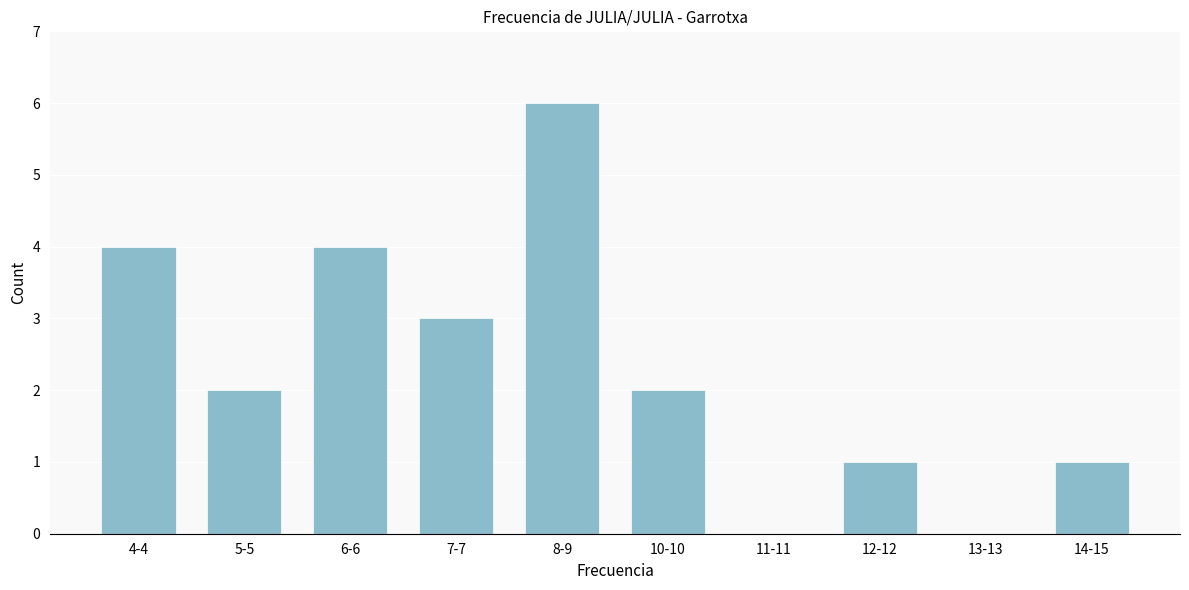

Reading left to right, transcribe all the data shown in this chart.

4-4=4	5-5=2	6-6=4	7-7=3	8-9=6	10-10=2	11-11=0	12-12=1	13-13=0	14-15=1